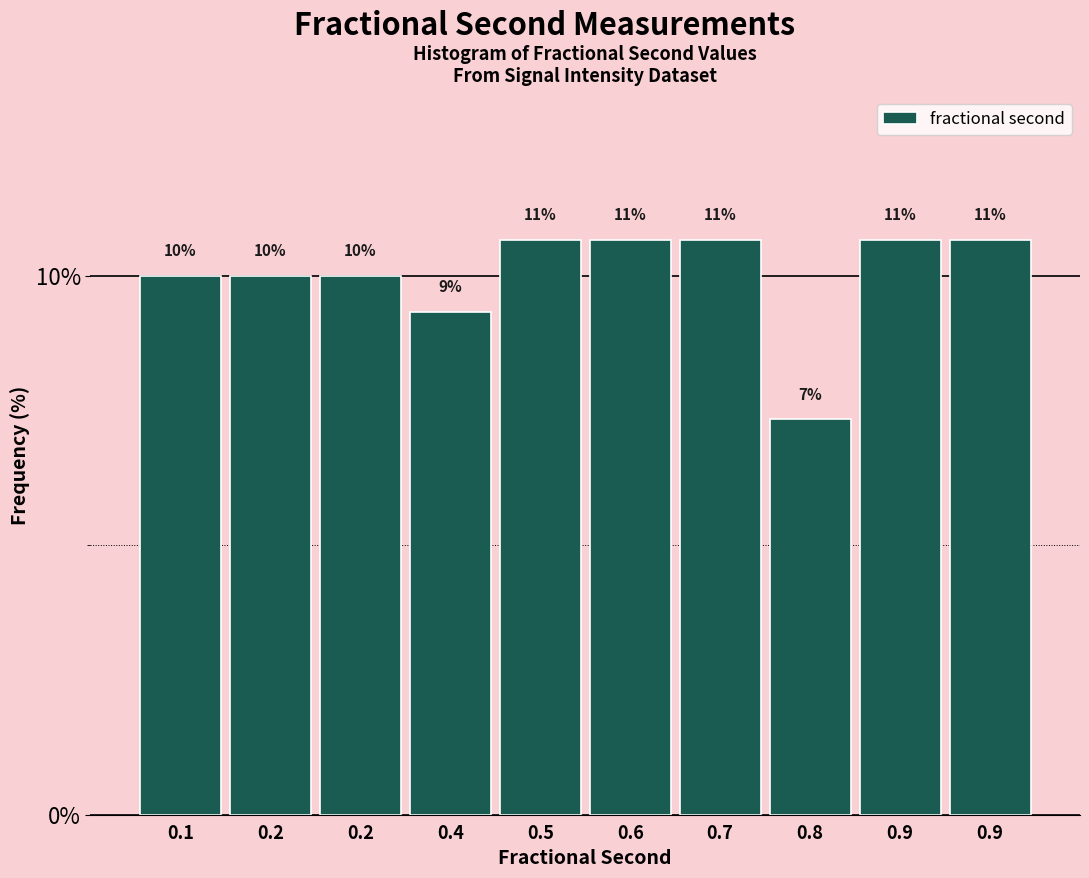

Does the chart contain any negative values?

No